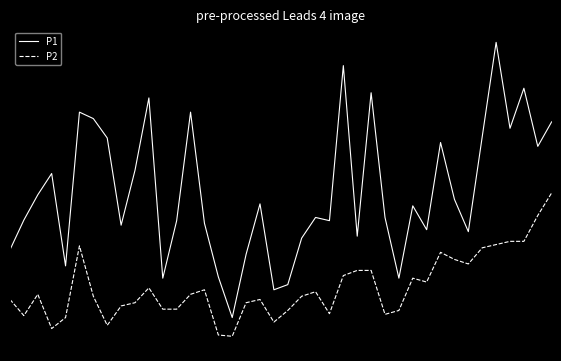

True or false: P2 and P1 cross at least once.

False